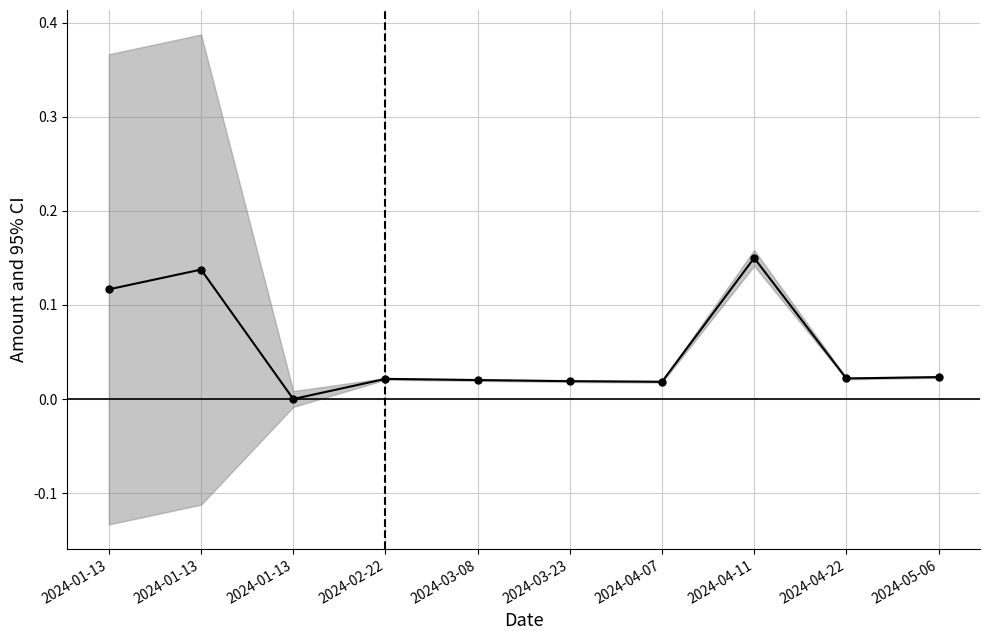

Does the chart have visible grid lines?

Yes